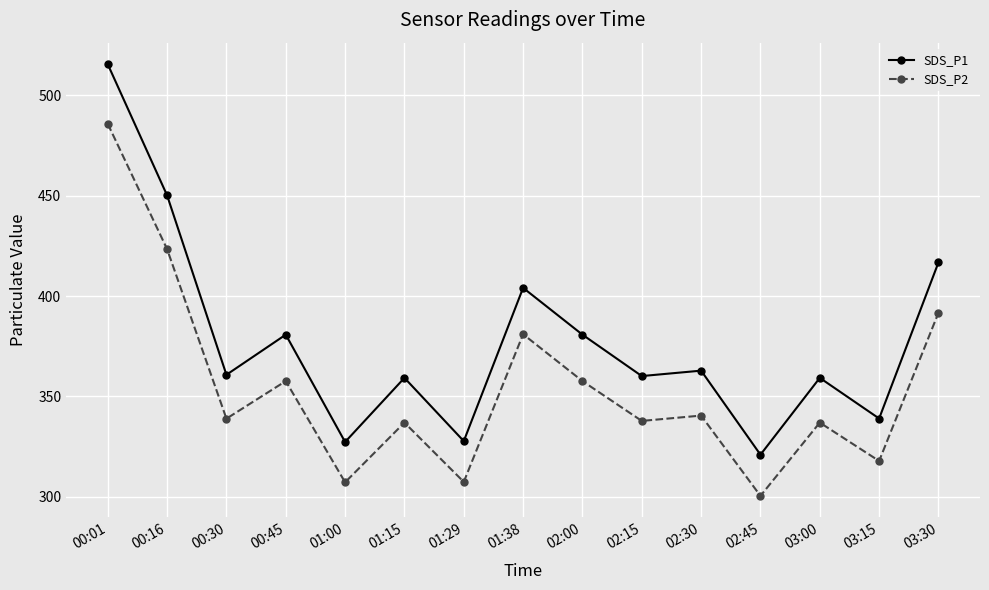

Where is SDS_P2 nearest to the value 393?

03:30